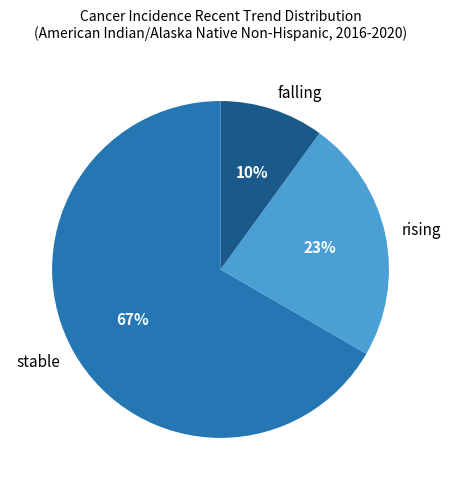

True or false: stable accounts for 57% of the total.

False